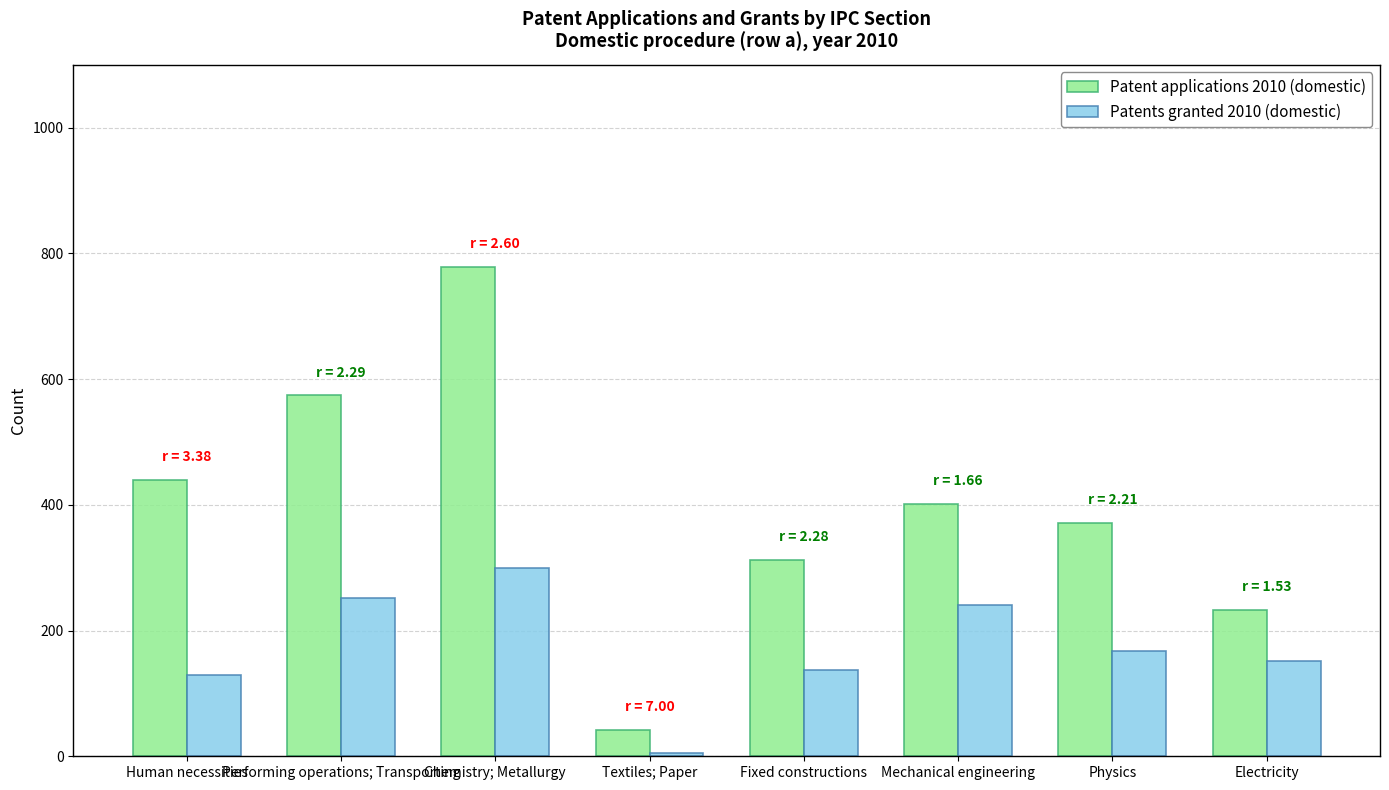

What is the total value across all series at Electricity?

385